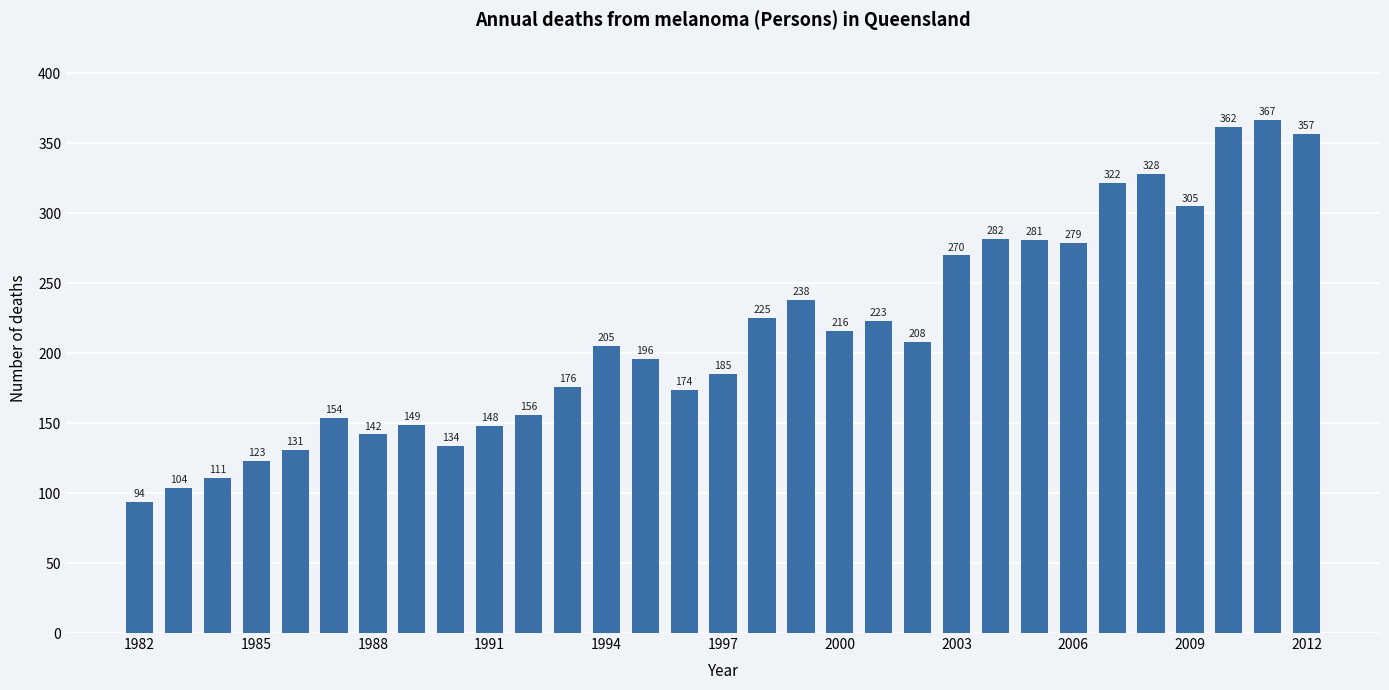

What is the smallest value displayed?

94